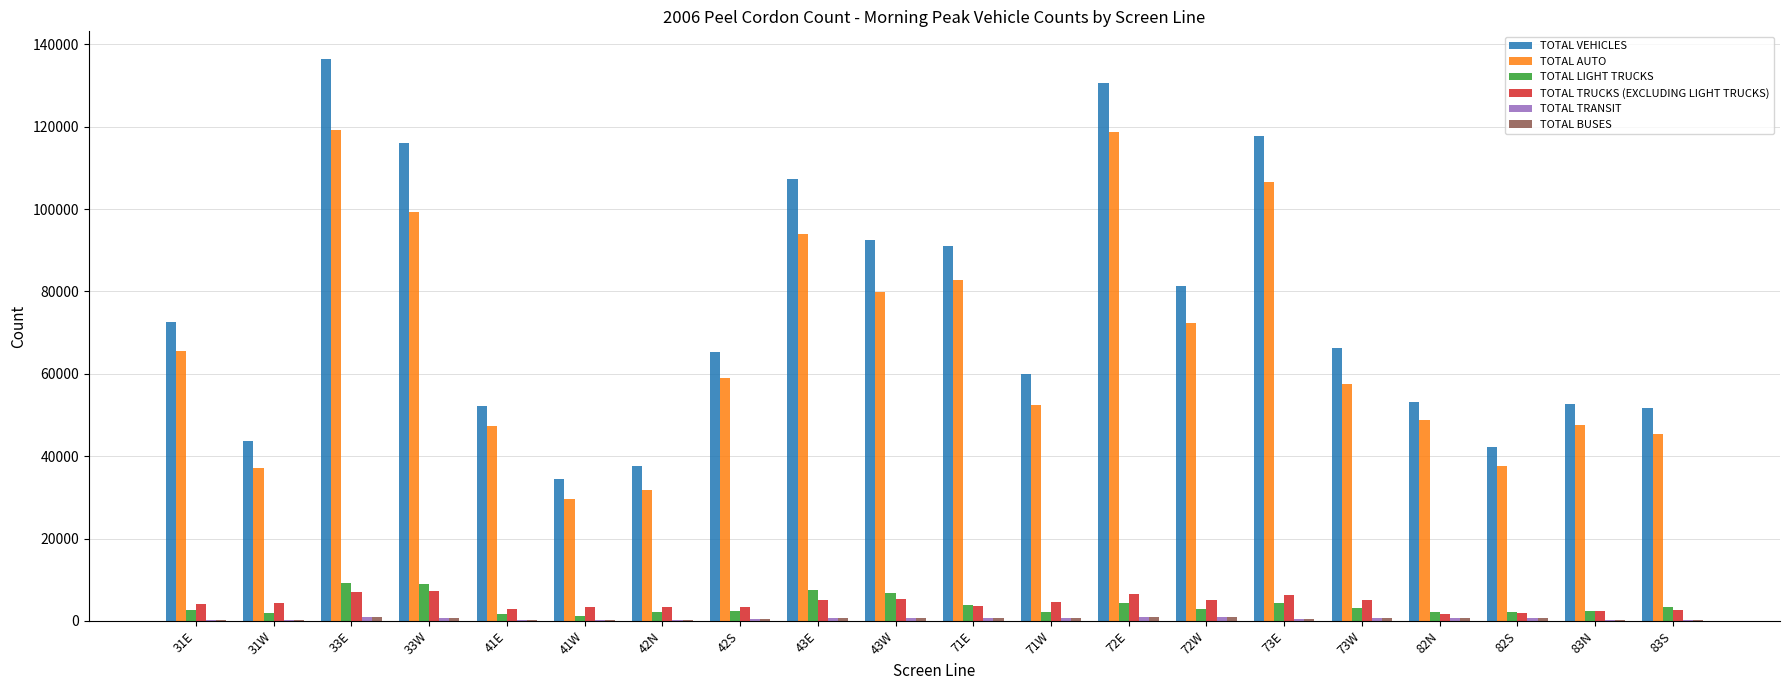

Between 72E and 72W, which series saw the biggest shift?

TOTAL VEHICLES